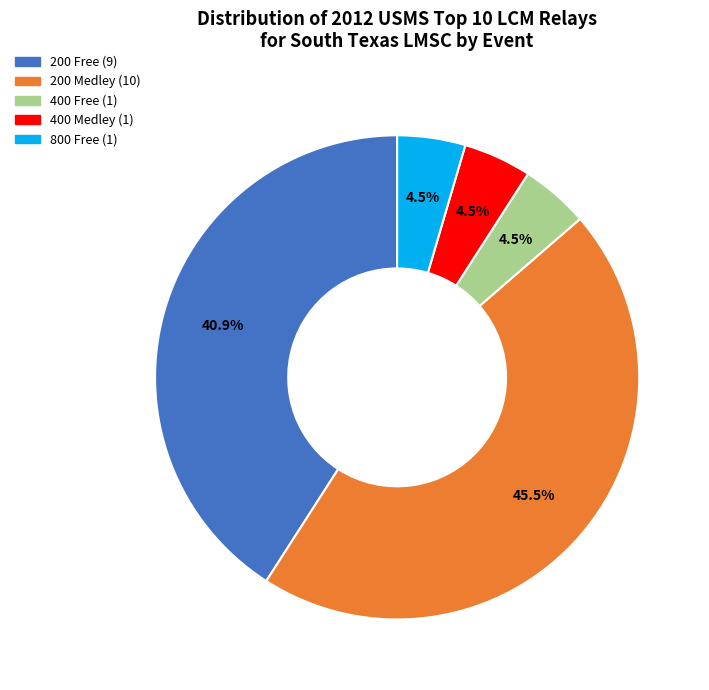

To the nearest percent, what is the average slice percentage?

20%